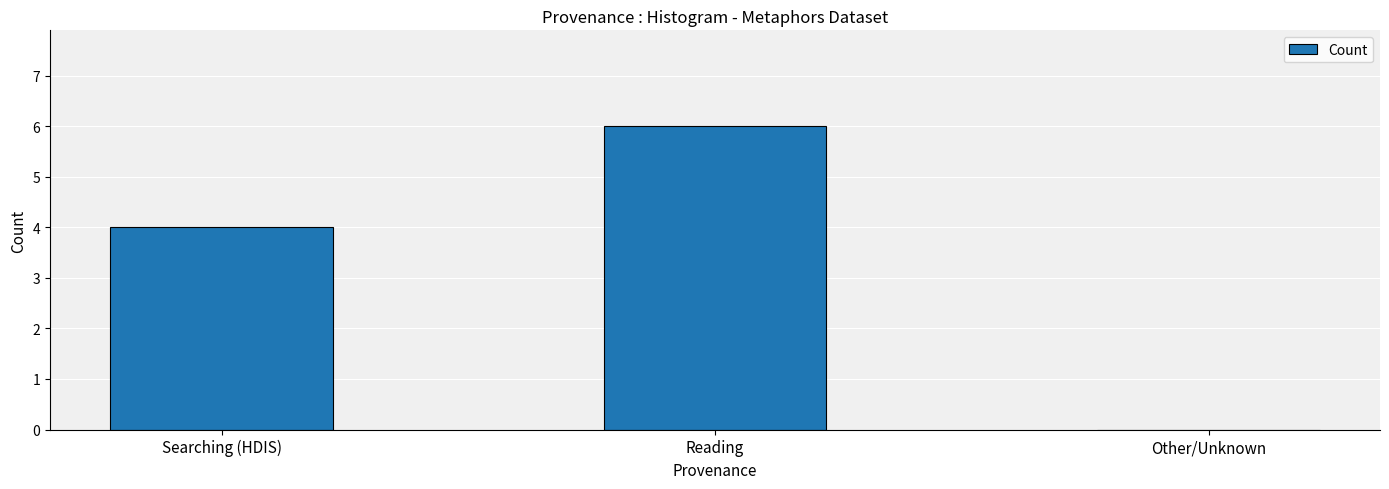

Which has a higher value, Other/Unknown or Searching (HDIS)?

Searching (HDIS)